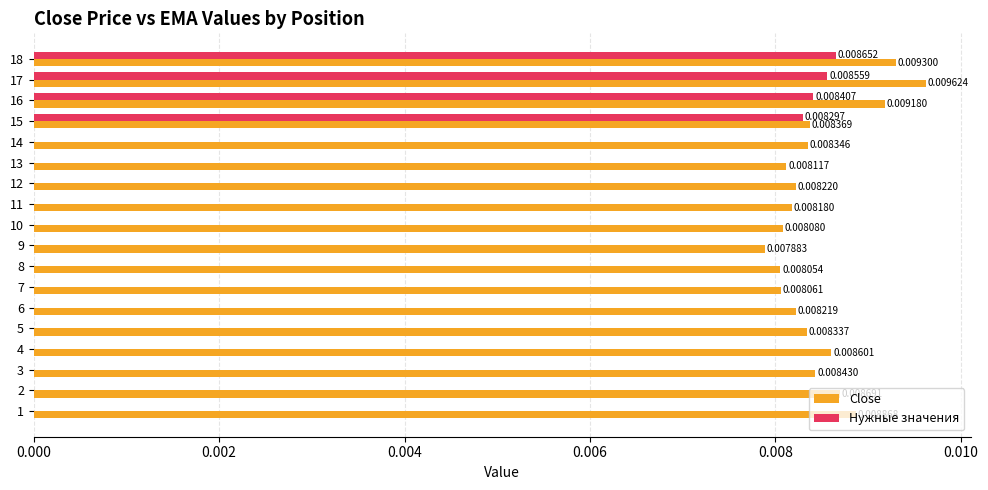

Which series has the largest total across all categories?

Close